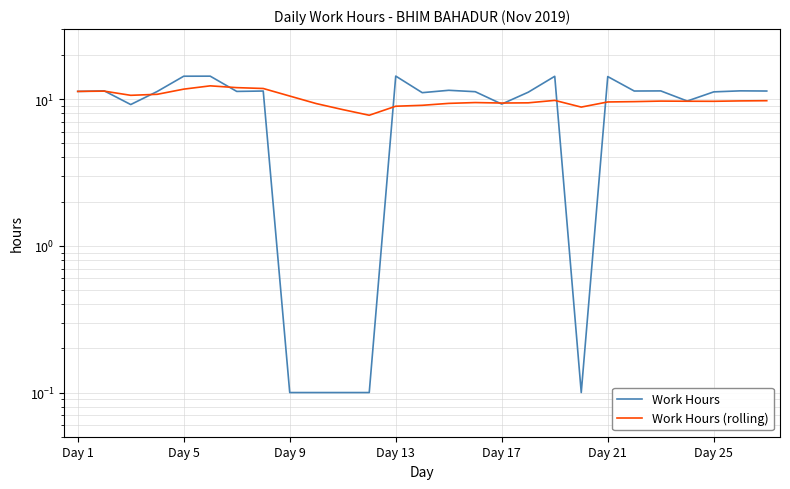

Which series has the largest total across all categories?

Work Hours (rolling)